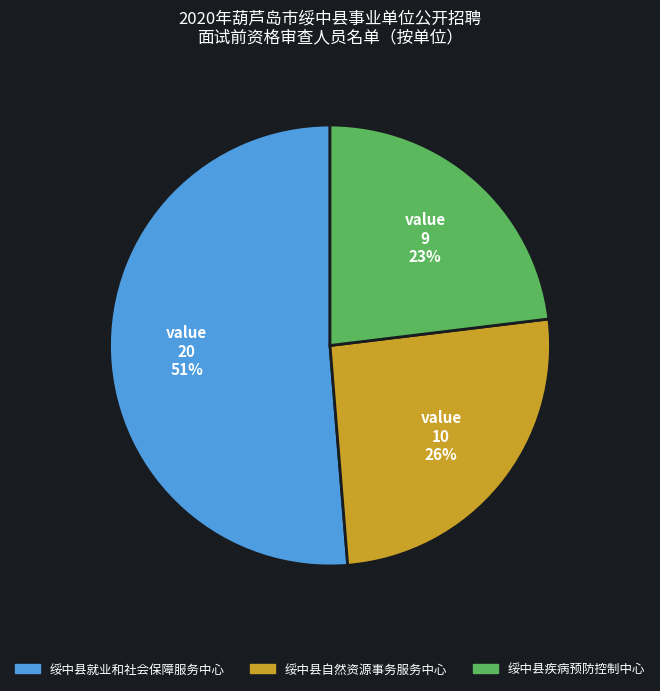

Does 绥中县自然资源事务服务中心 account for over 50% of the chart?

No